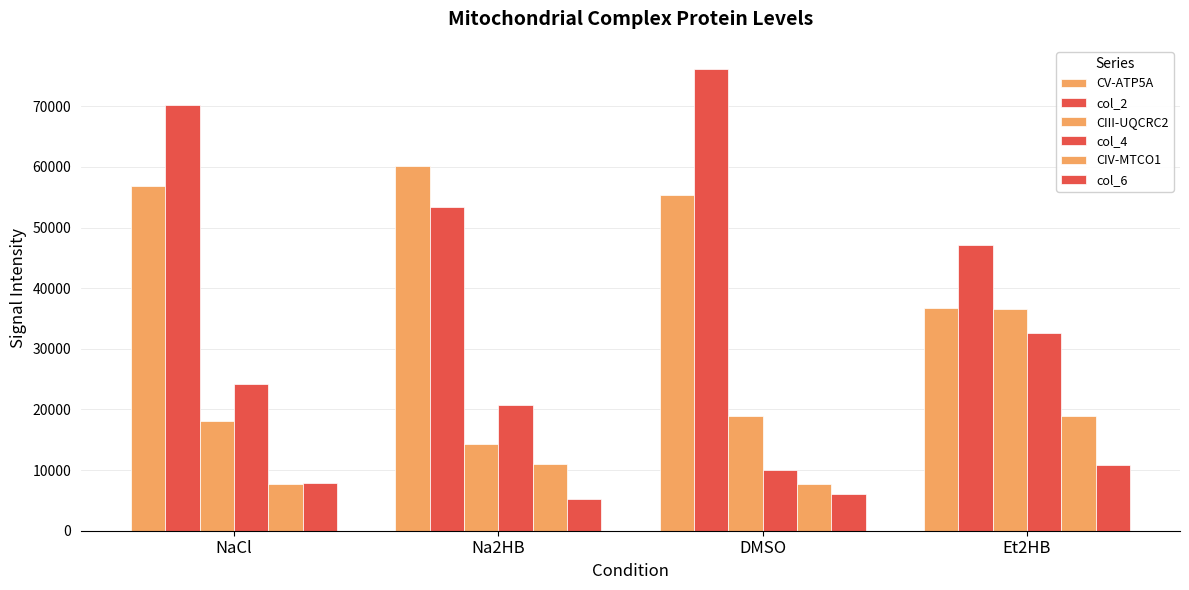

List the series in order of their peak value, lowest first.

col_6, CIV-MTCO1, col_4, CIII-UQCRC2, CV-ATP5A, col_2